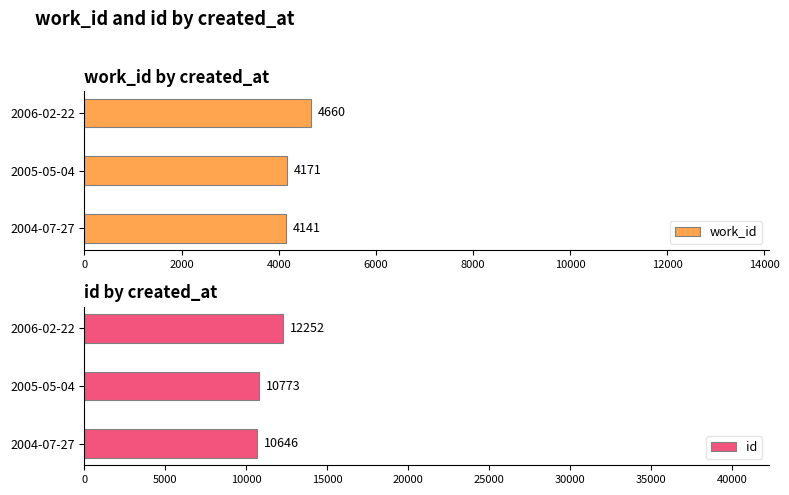

Rank the categories by work_id value from highest to lowest.

2006-02-22, 2005-05-04, 2004-07-27